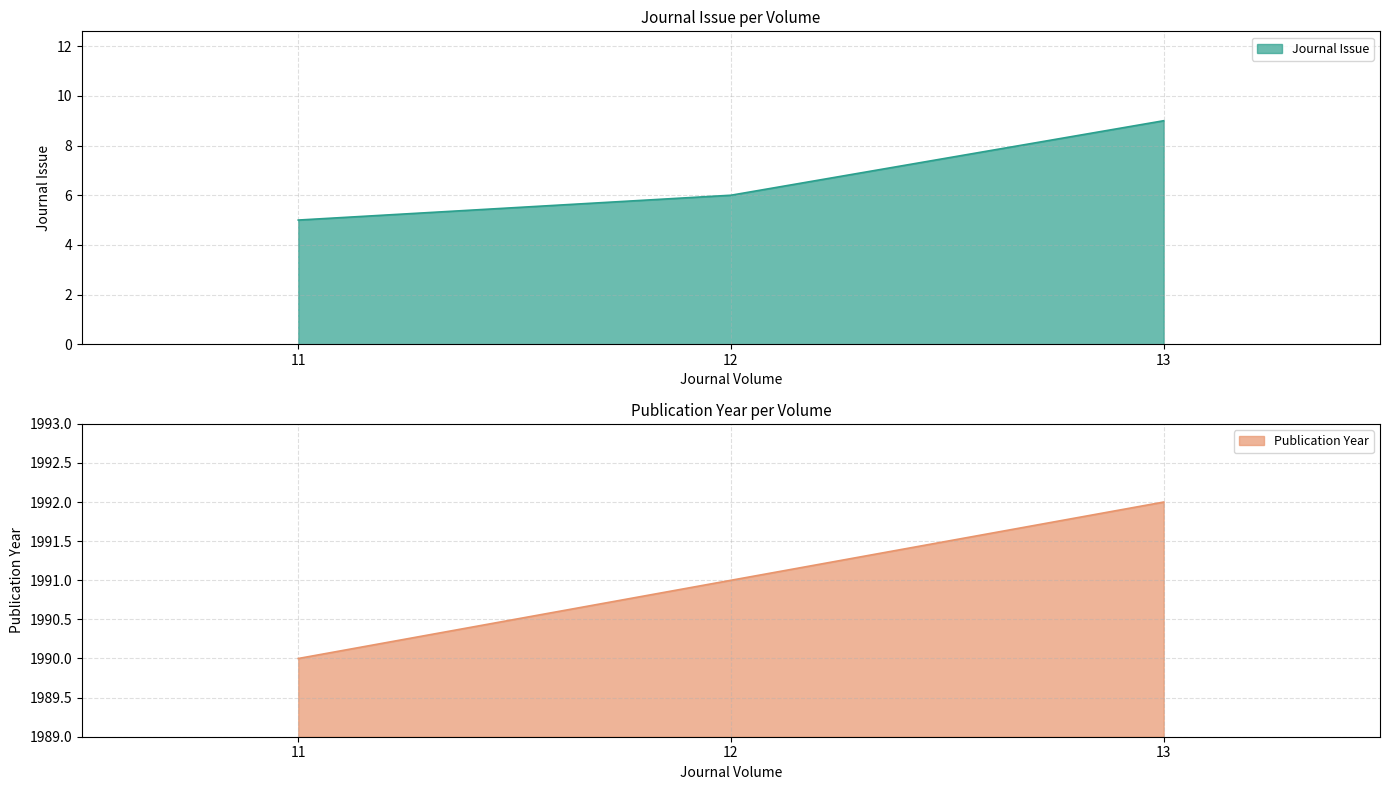

At which label does Journal Issue first exceed 6?

13